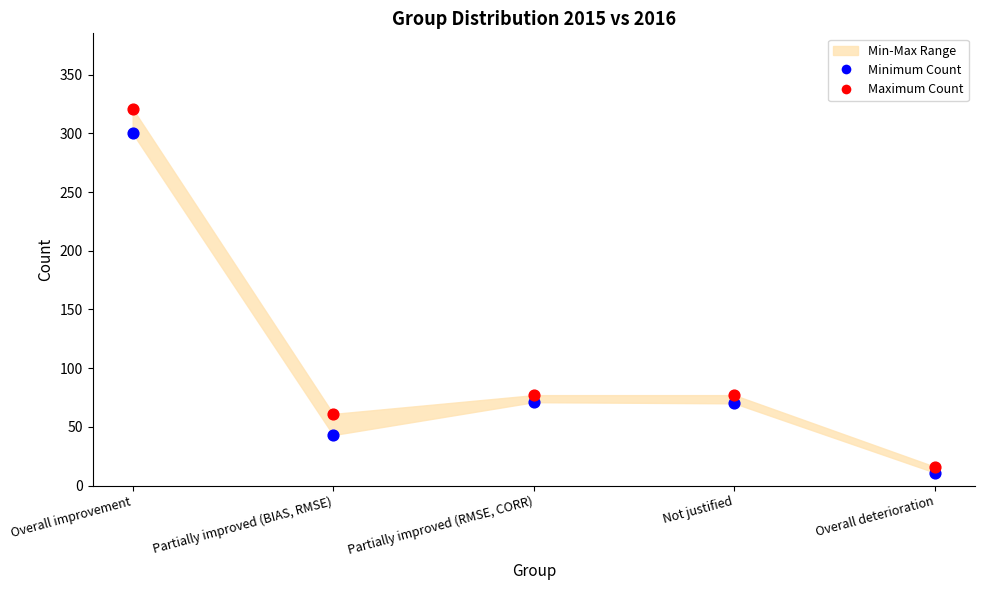

Across all data points, what is the average Y value?

105